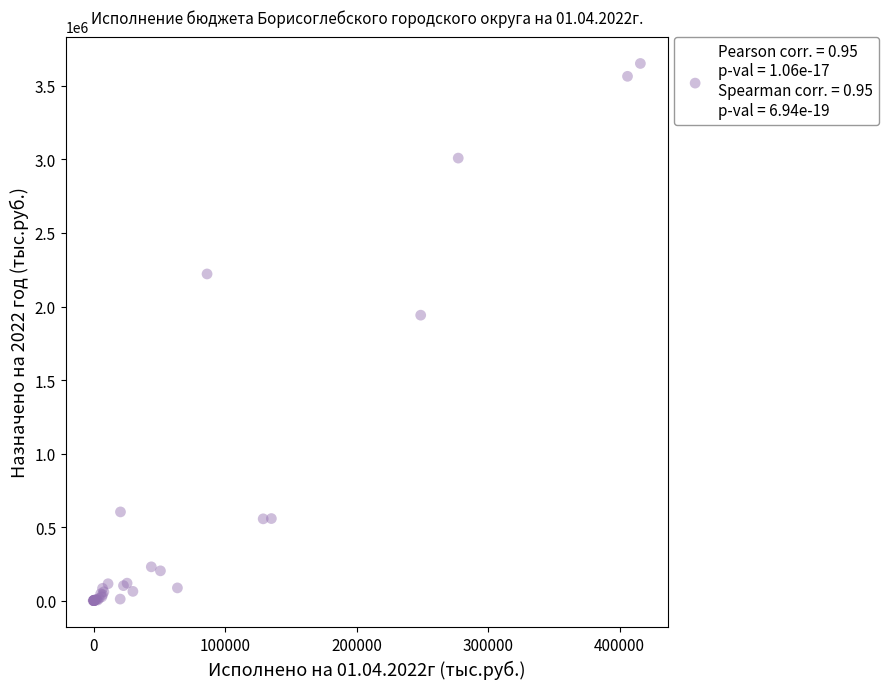

What Y value in the scatter plot is closest to 1826331?

1941011.9